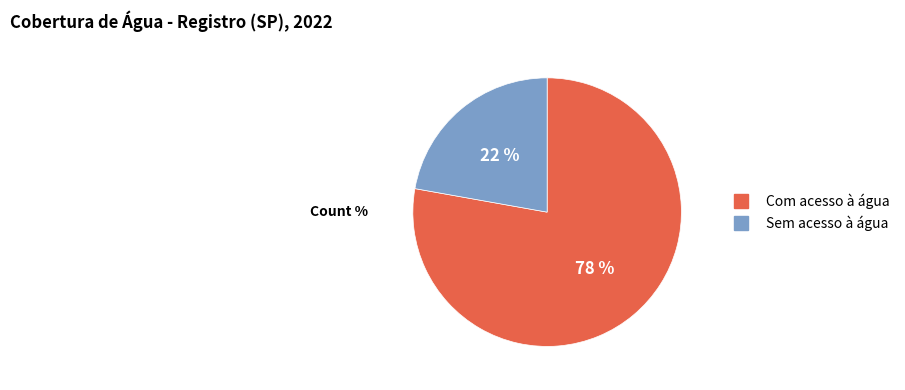

Do Com acesso à água and Sem acesso à água together represent more than half of the pie?

Yes